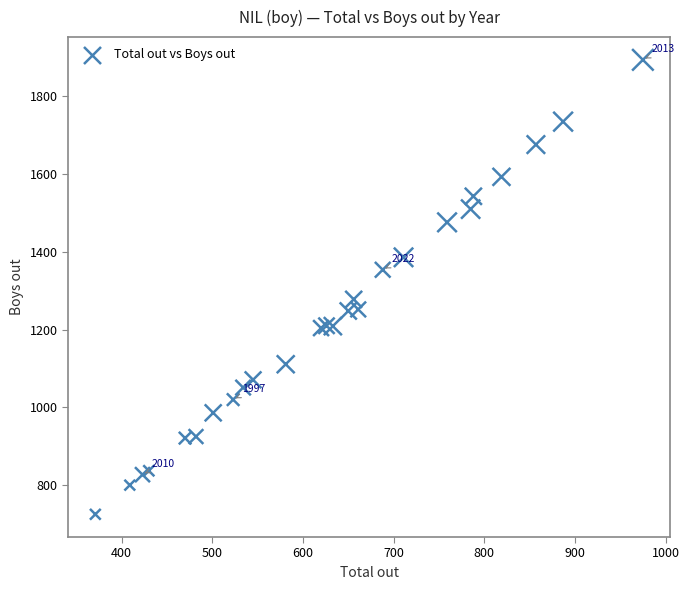

What Y value in the scatter plot is closest to 1309?

1278